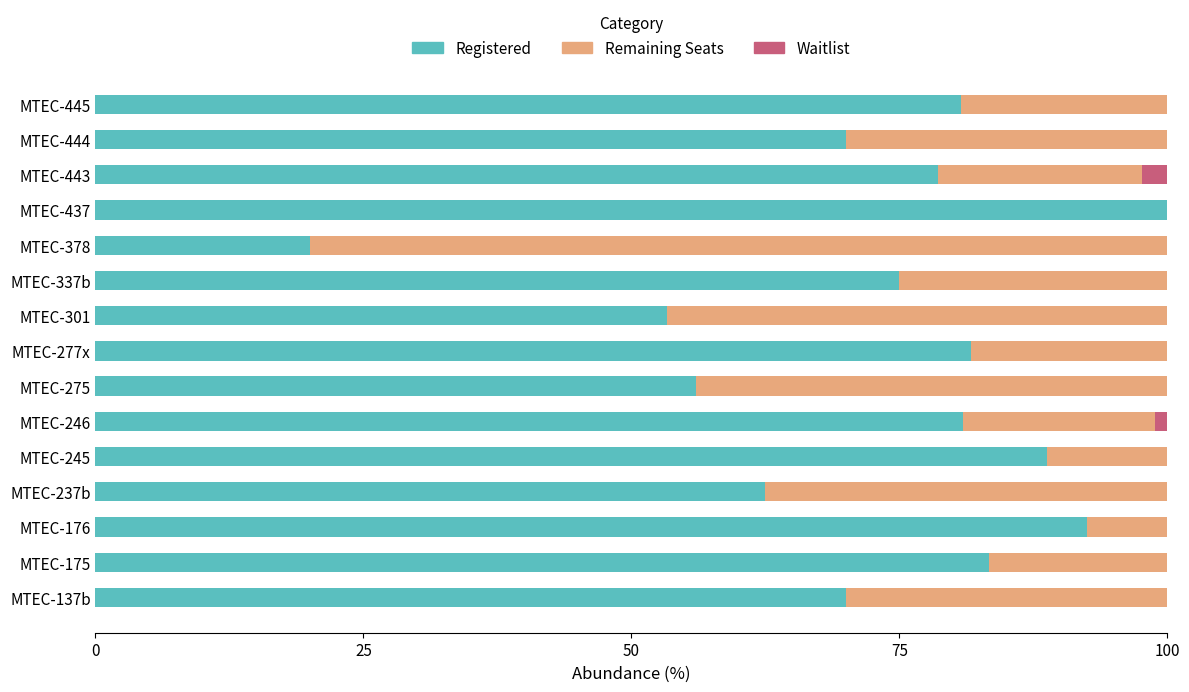

What is the sum of all Registered values?

1093.3